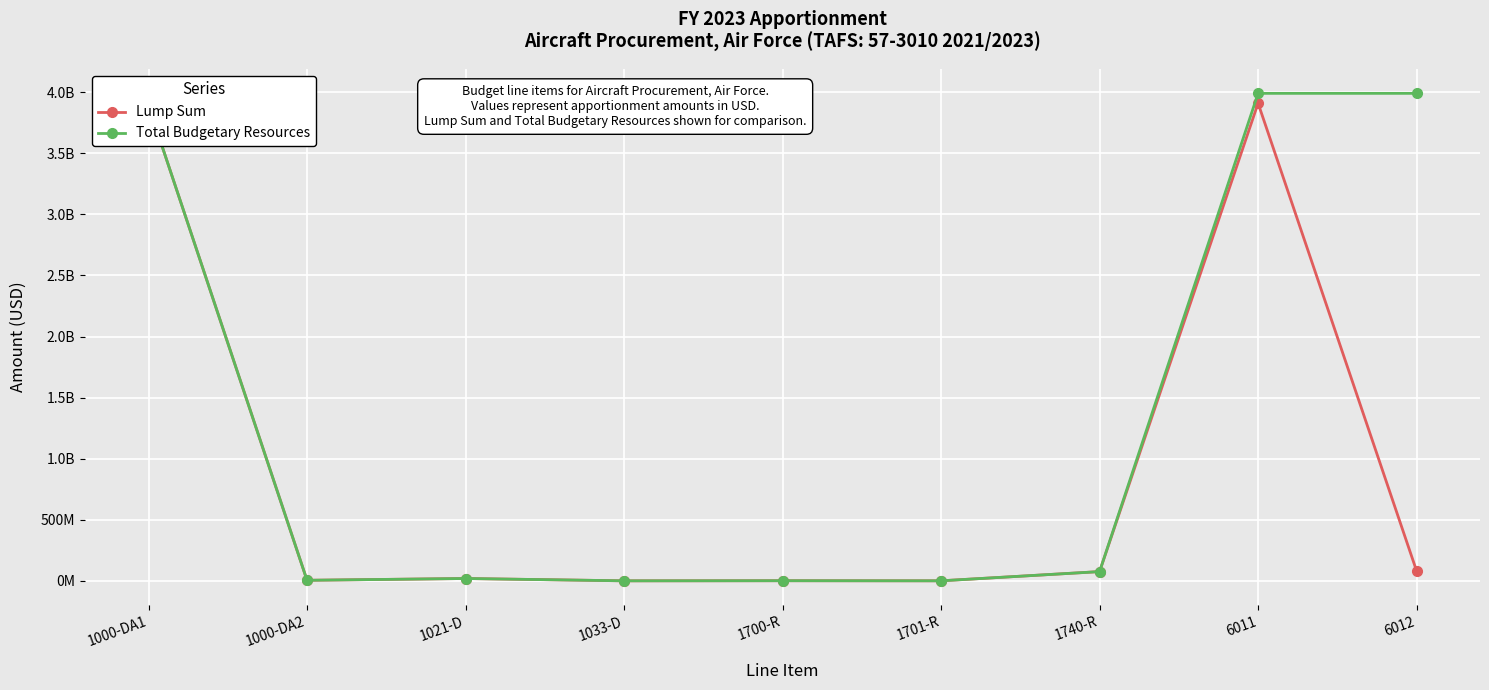

What is the maximum value shown in the chart?

3990856647